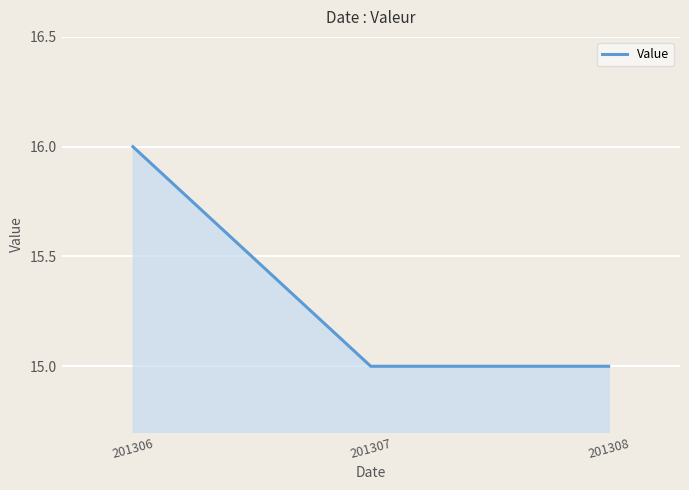

Reading left to right, transcribe all the data shown in this chart.

16	15	15